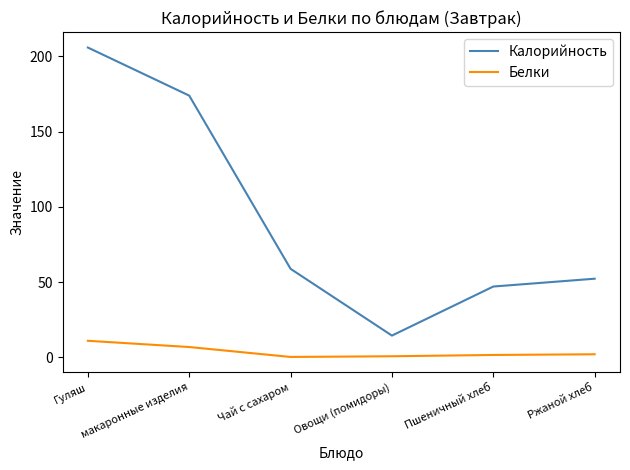

At which category is the sum across all series the highest?

Гуляш